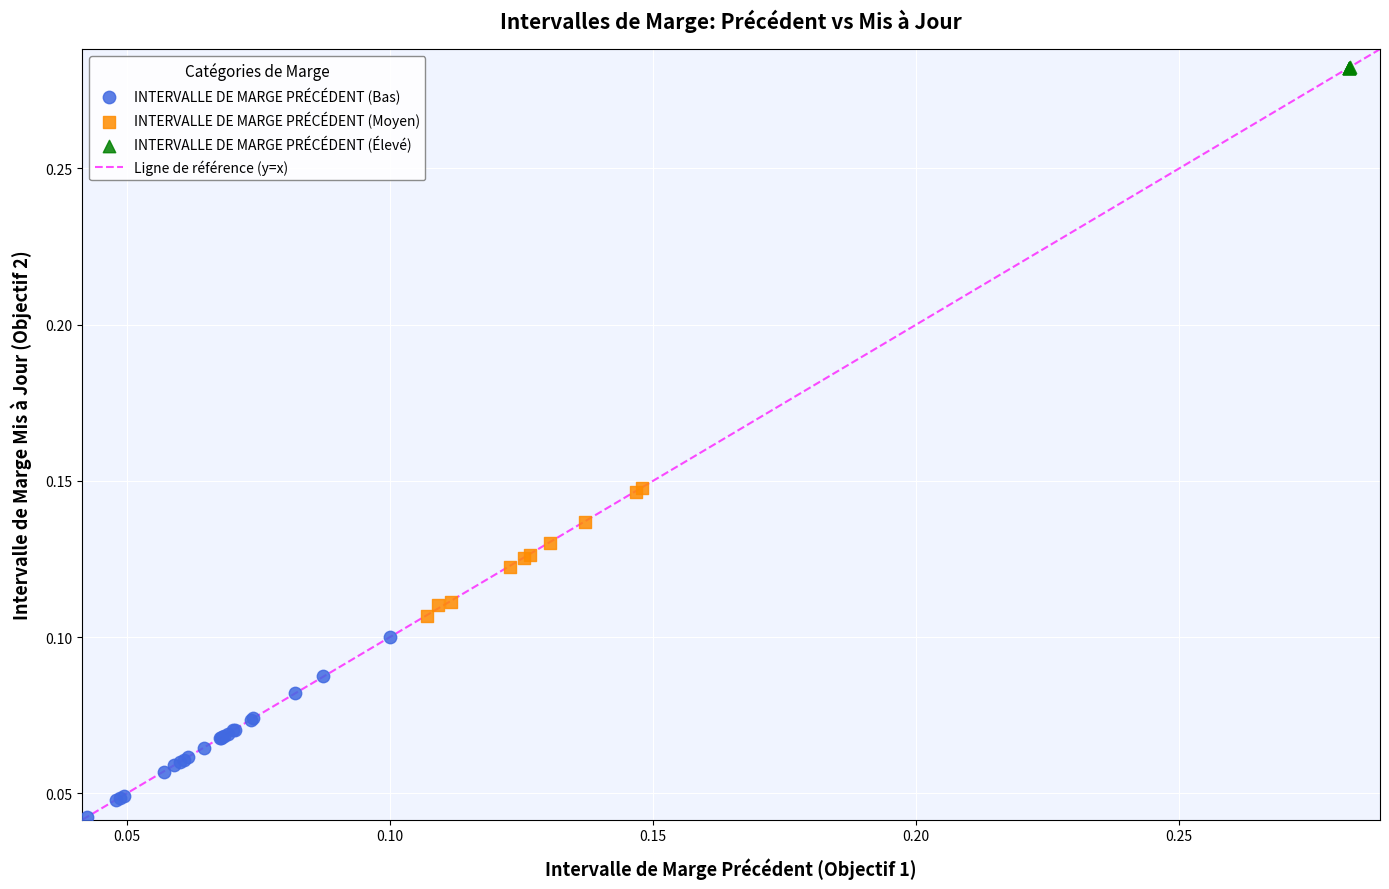

Which series has the widest spread of Y values?

INTERVALLE DE MARGE PRÉCÉDENT (Bas)